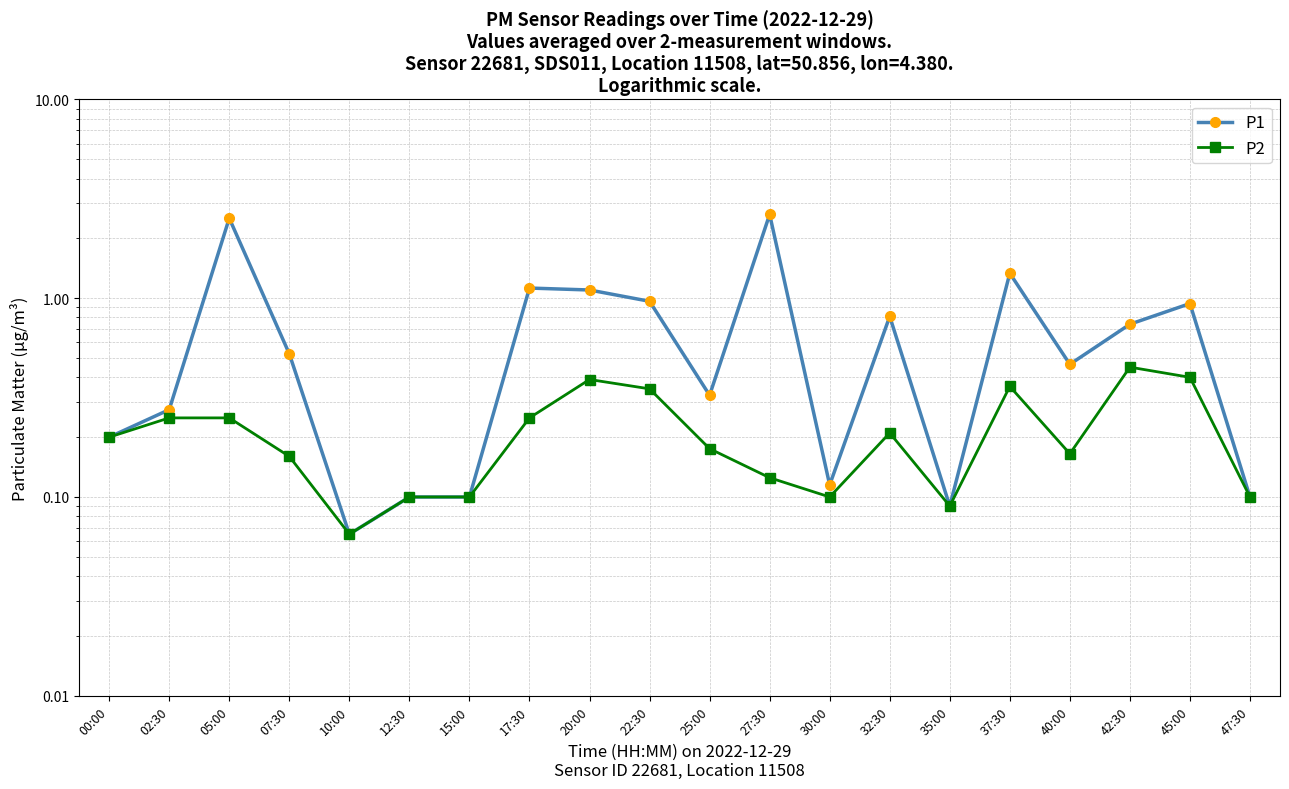

What is the label of the 15th point from the left?

35:00